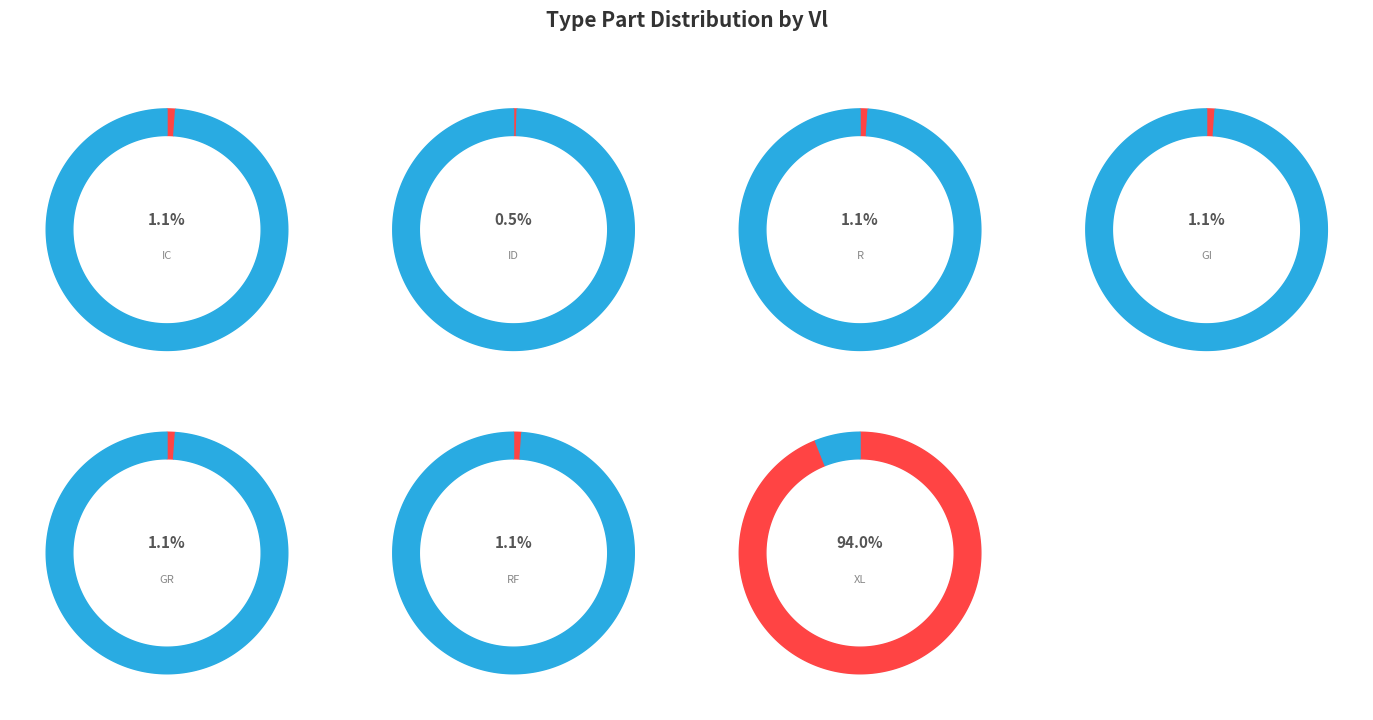

Approximately how many times larger is the value at XL compared to IC?

82.0